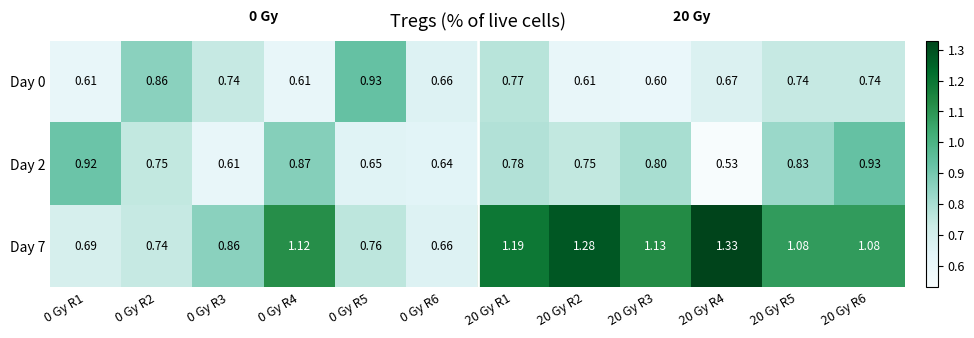

Is the value of Day 2 at 20 Gy R5 greater than the value of Day 0 at 0 Gy R2?

No